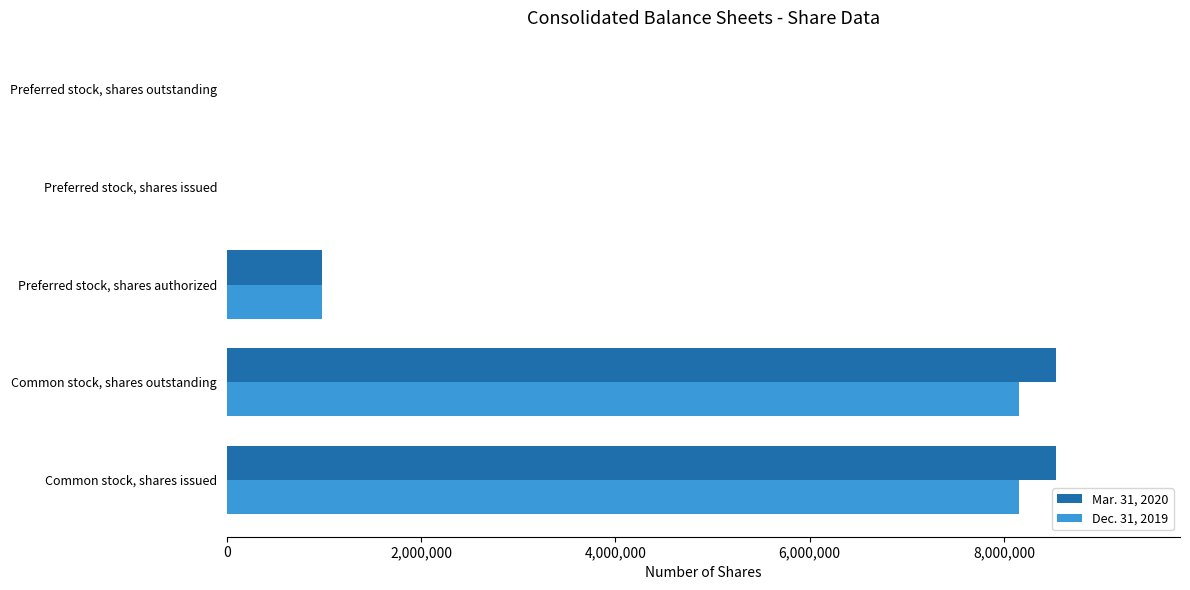

The Mar. 31, 2020 series shows 0 at Preferred stock, shares issued. True or false?

True